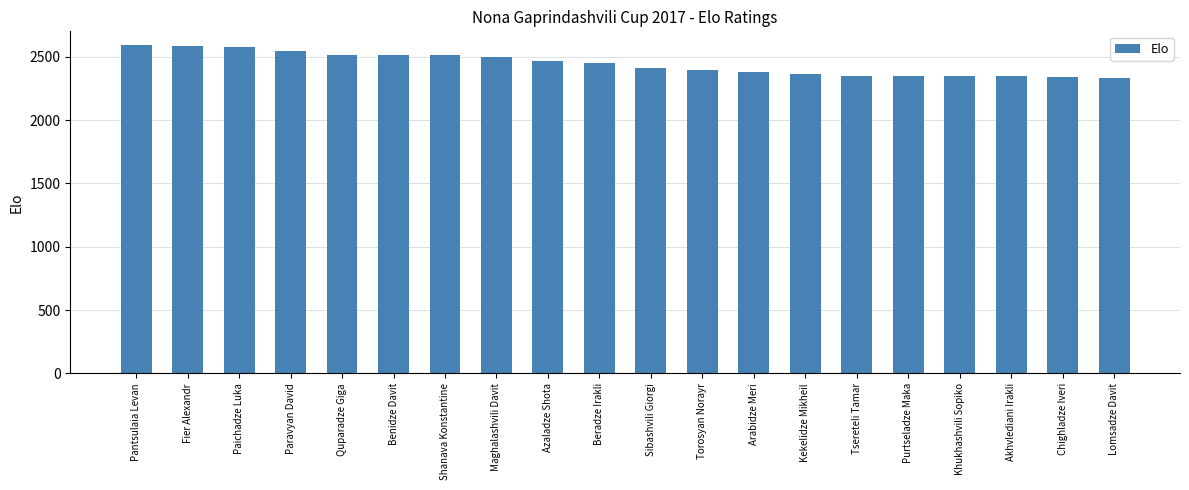

What is the change in value from Shanava Konstantine to Khukhashvili Sopiko?

-167